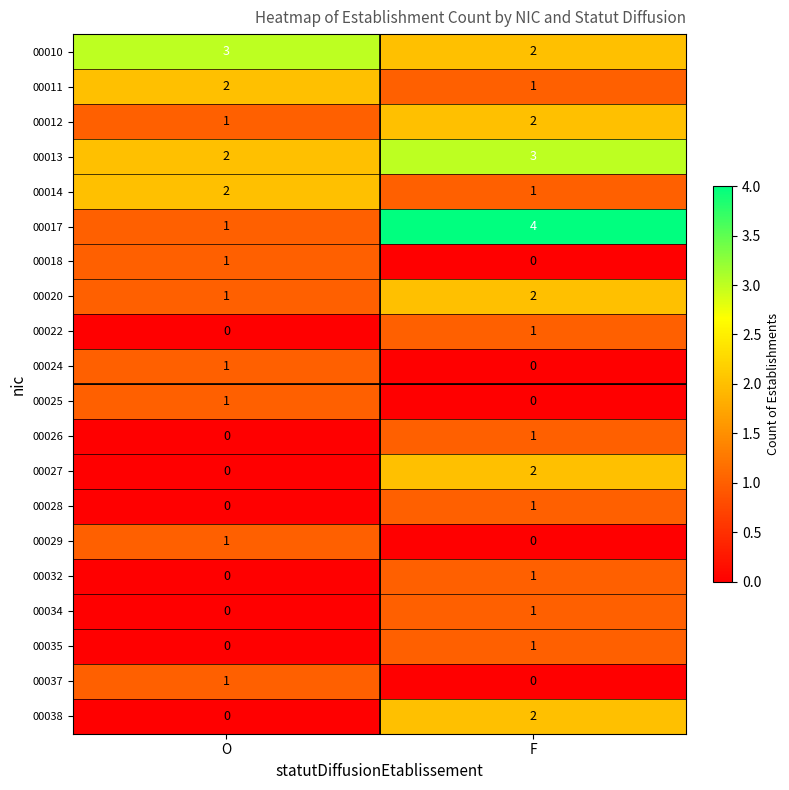

Which category has the highest value across all series?

F